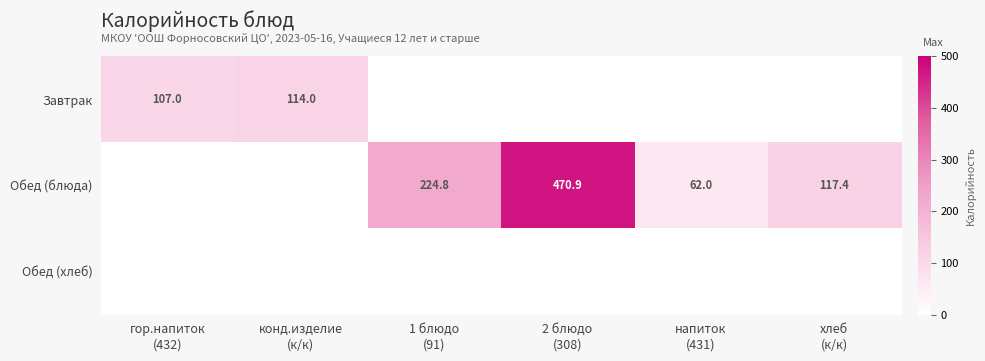

Which series has the largest total across all categories?

Обед (блюда)